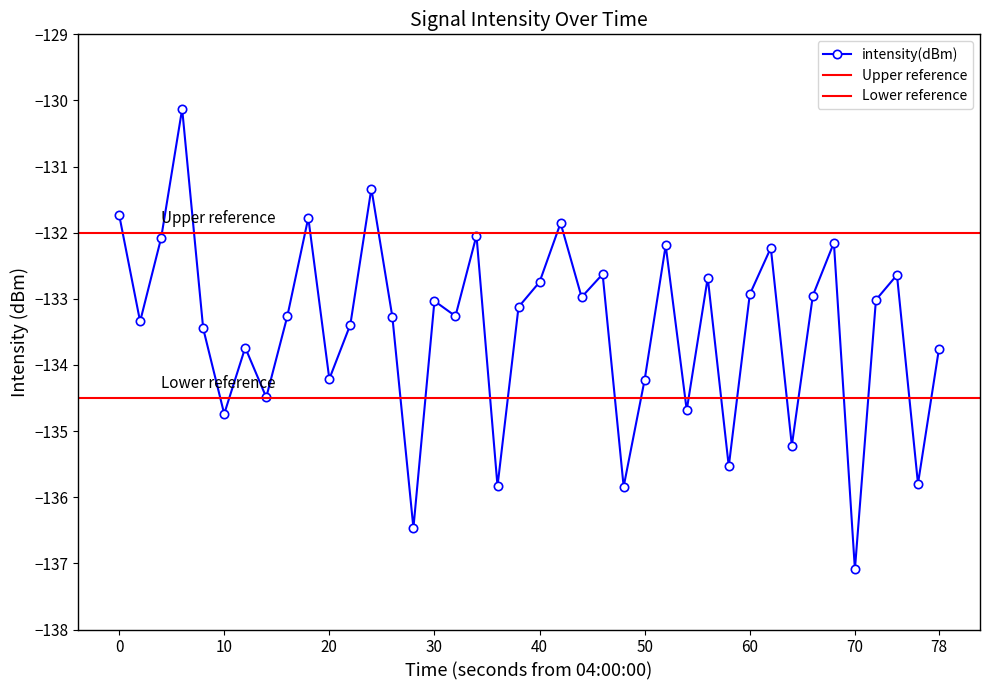

In intensity(dBm), how many points are lower than both neighbors (excluding endpoints)?

14